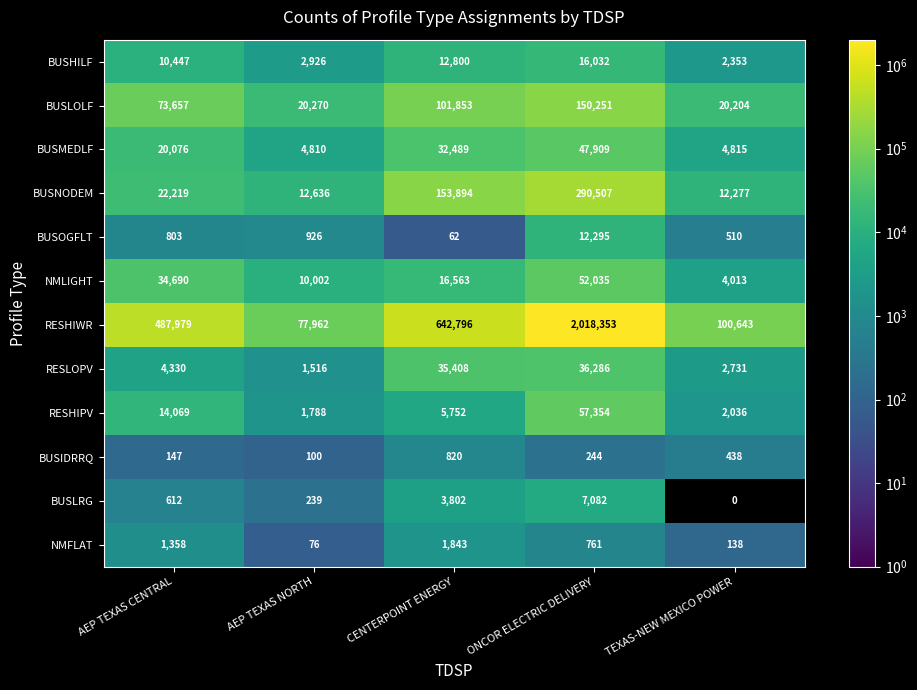

Is it true that BUSMEDLF equals 32489 at CENTERPOINT ENERGY?

True